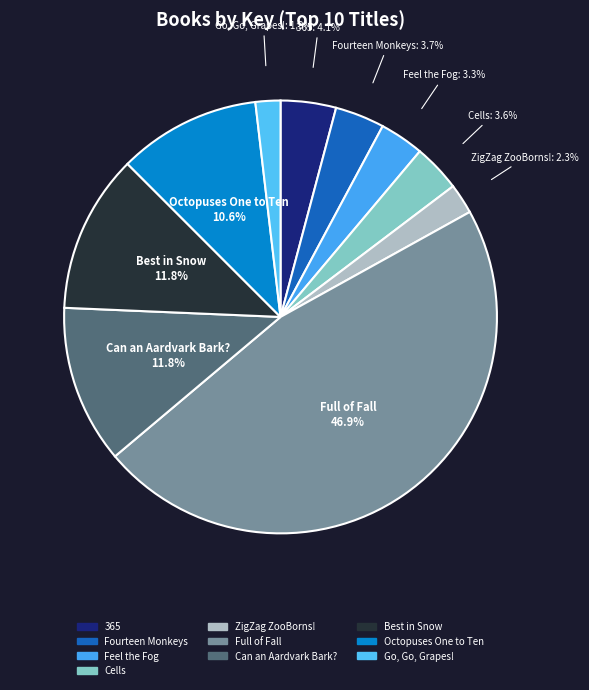

What percentage is the Can an Aardvark Bark? slice, to the nearest percent?

12%